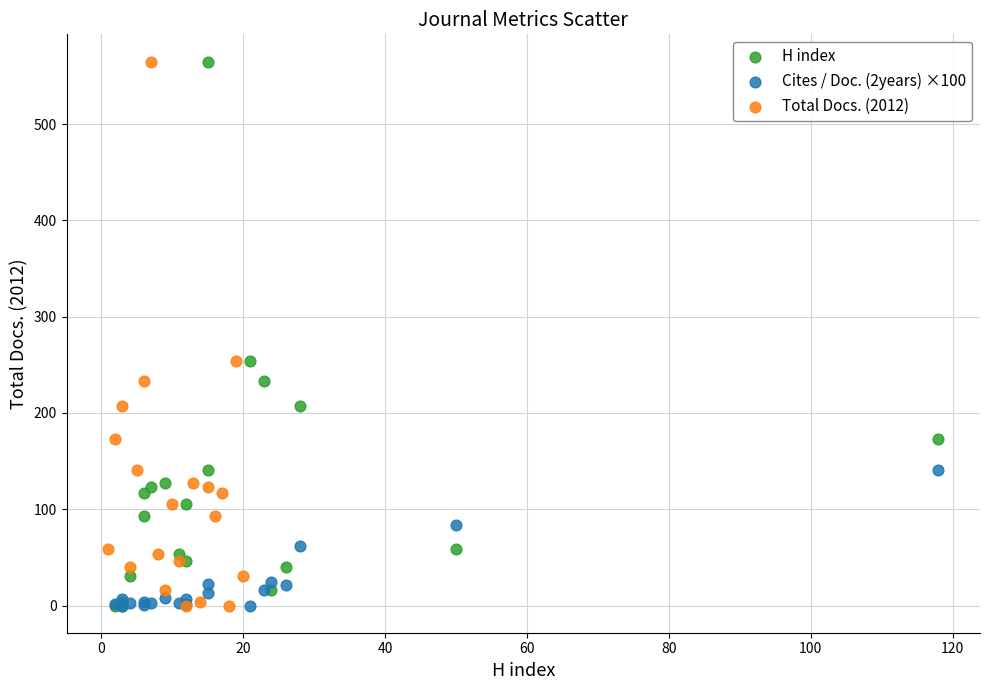

What are all the series names shown in the legend?

H index, Cites / Doc. (2years) ×100, Total Docs. (2012)